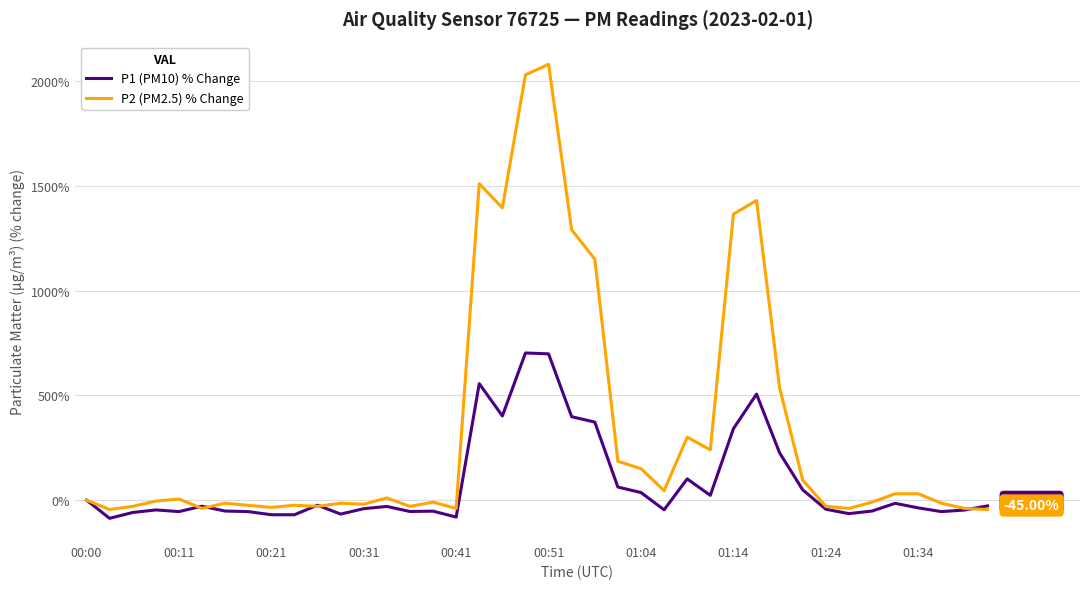

Rank the series by their maximum value, from lowest to highest.

P1 (PM10) % Change, P2 (PM2.5) % Change